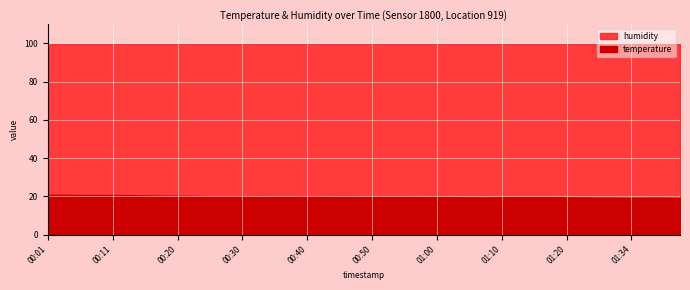

Which series has the widest spread of values?

temperature